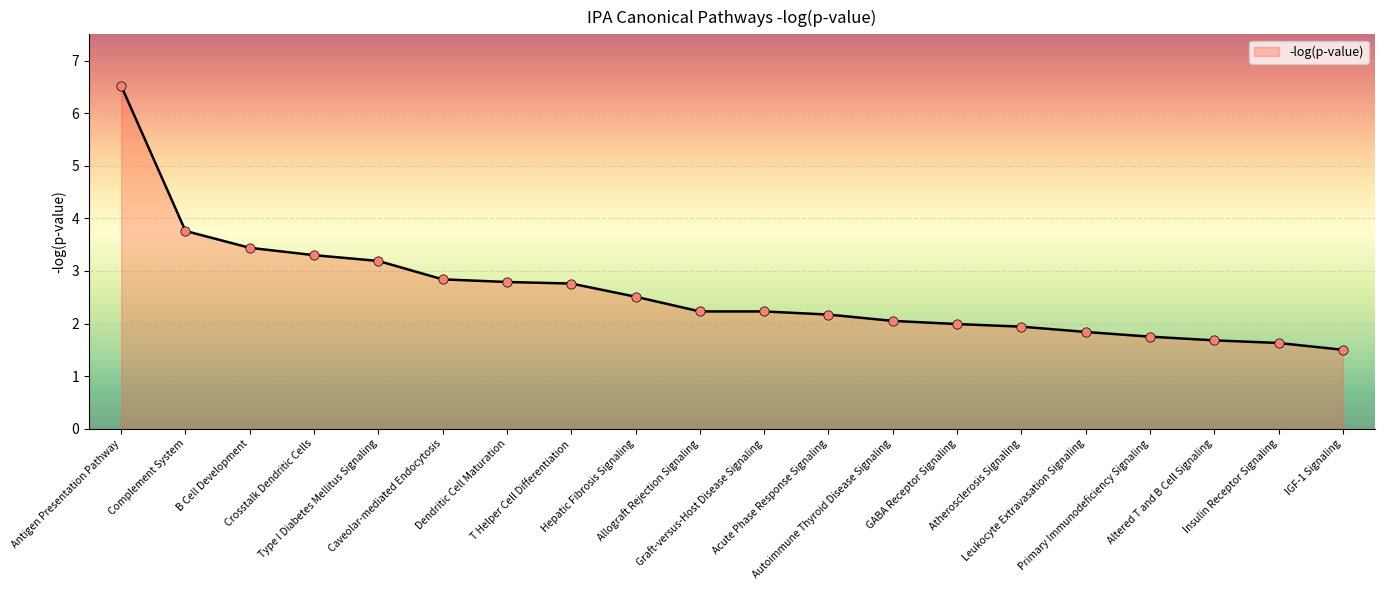

What is the change in value from Type I Diabetes Mellitus Signaling to Dendritic Cell Maturation?

-0.4